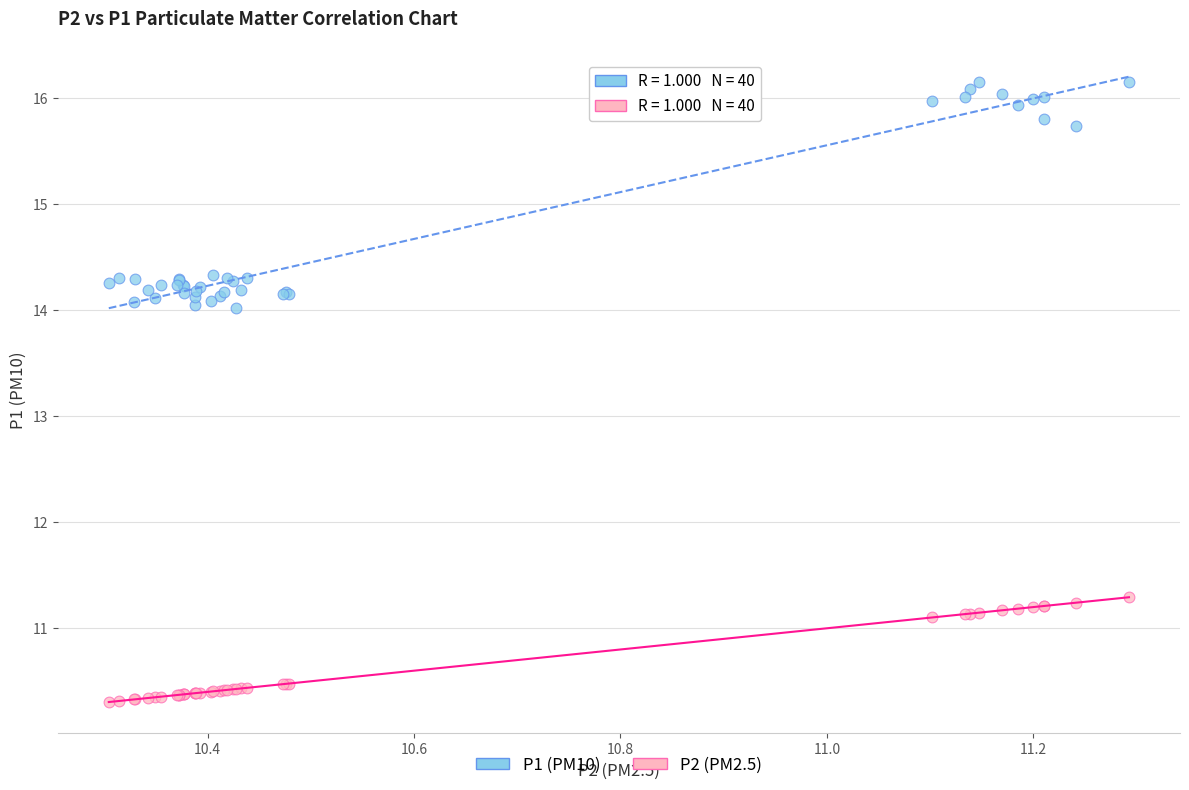

Which series contains the highest Y value?

P1 (PM10)